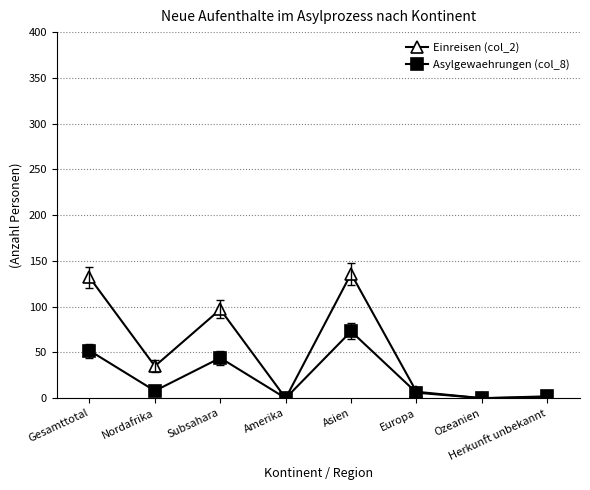

What is the label of the 2nd point from the left?

Nordafrika